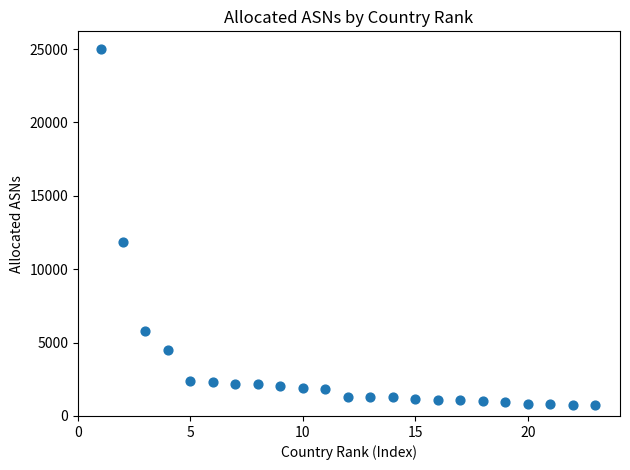

What Y value in the scatter plot is closest to 12873?

11855